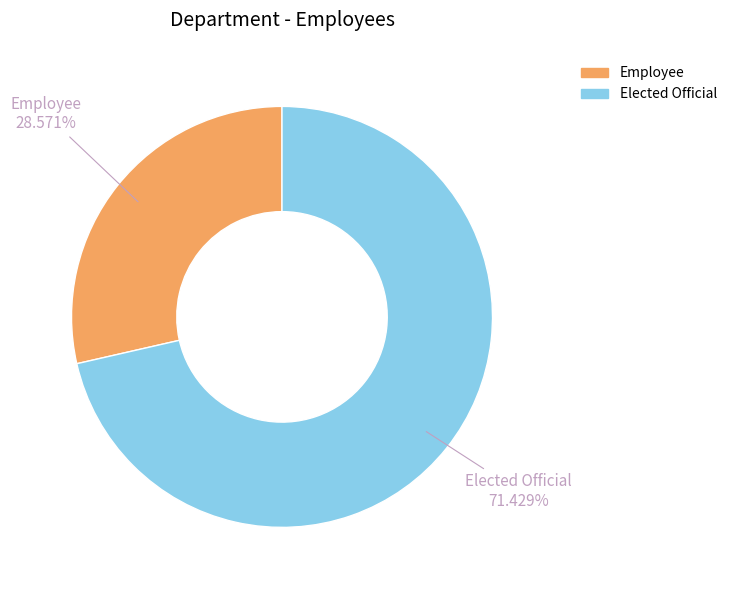

Which category has the biggest portion of the pie?

Elected Official